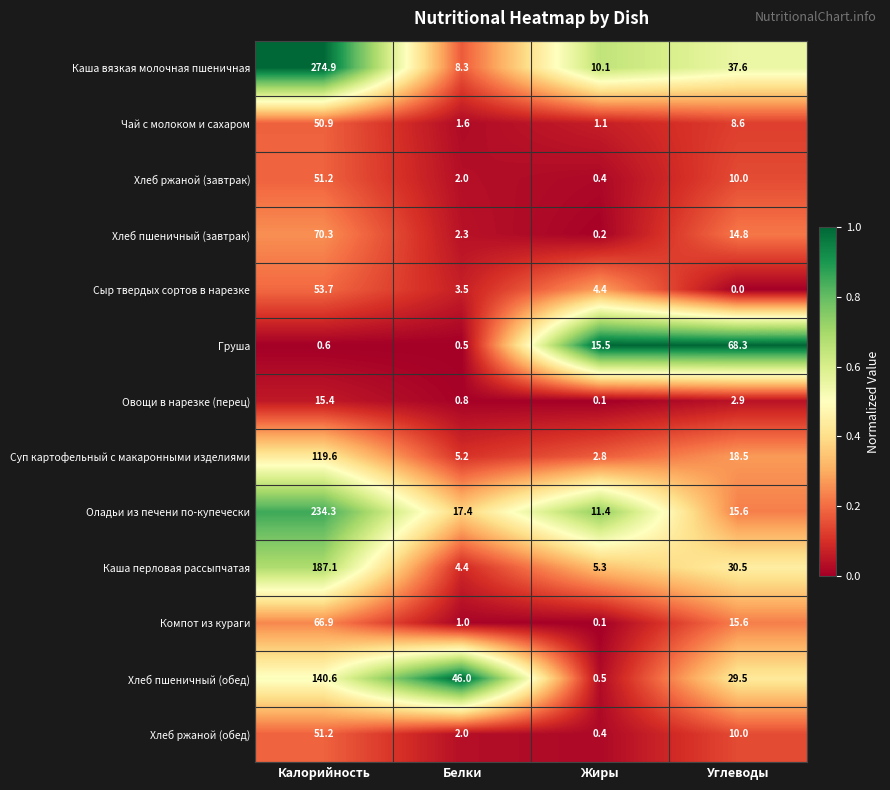

What is the sum of all Каша вязкая молочная пшеничная values?

330.9